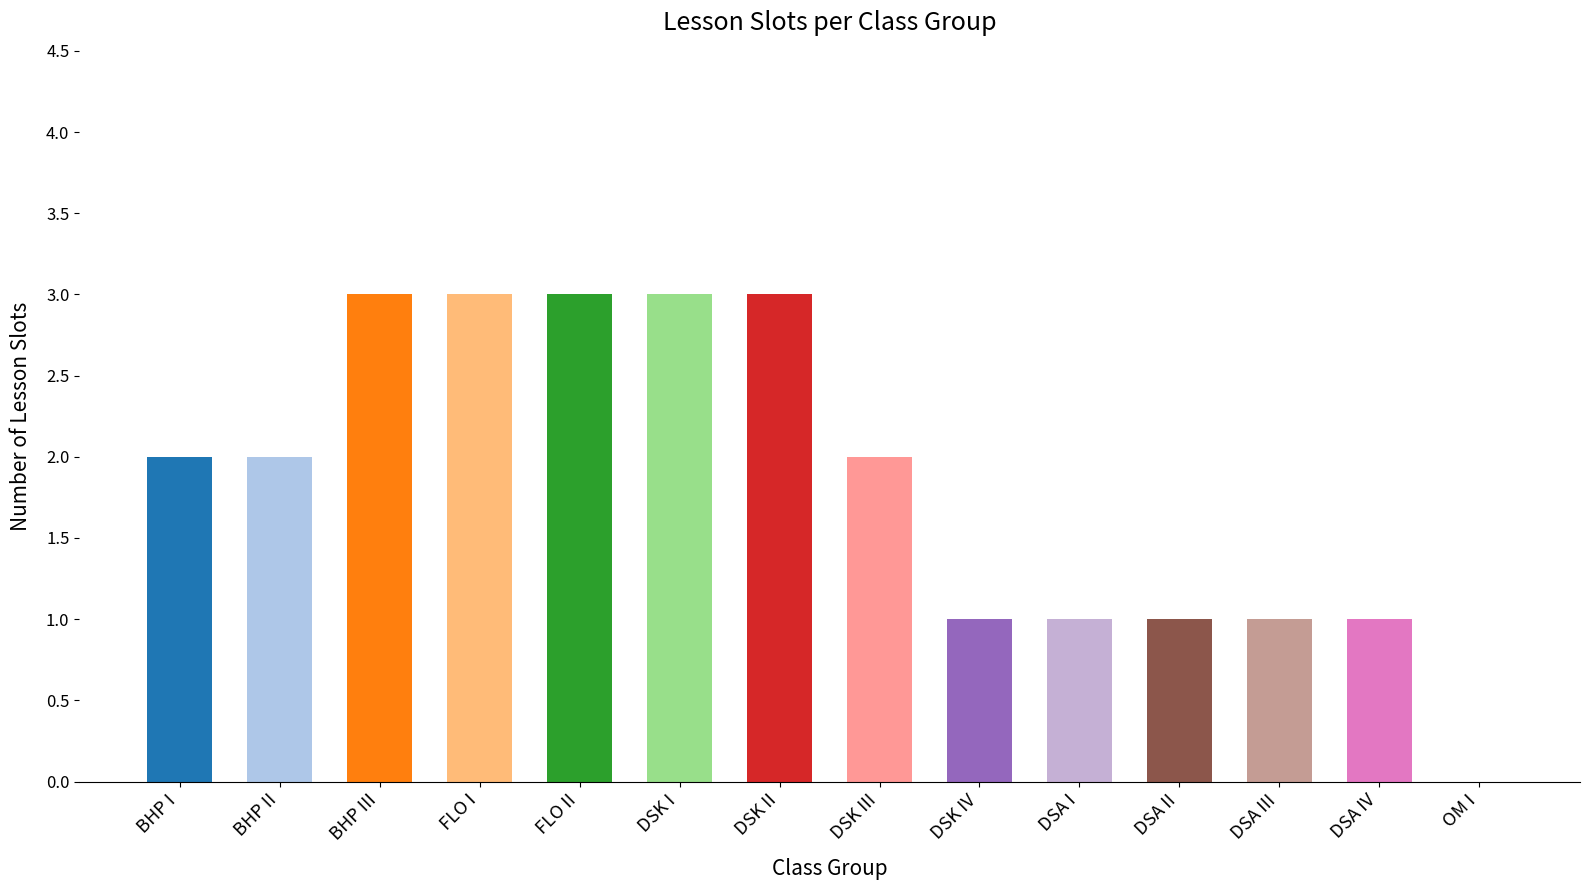

The chart shows a value of 5 at FLO I. True or false?

False